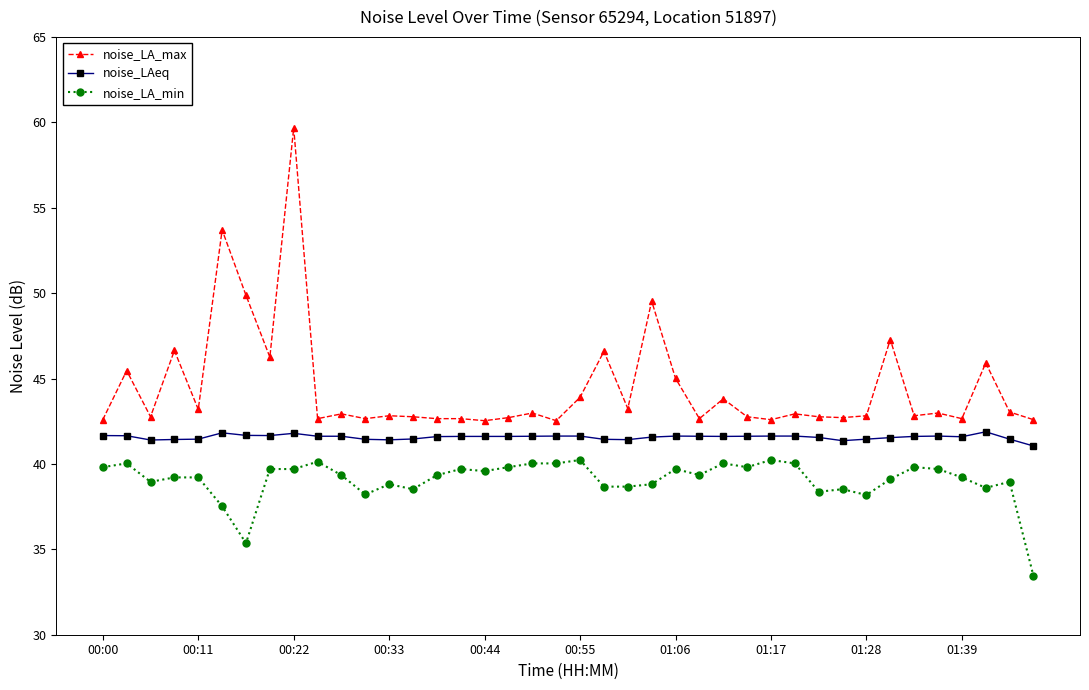

Which series has the largest range (max minus min)?

noise_LA_max